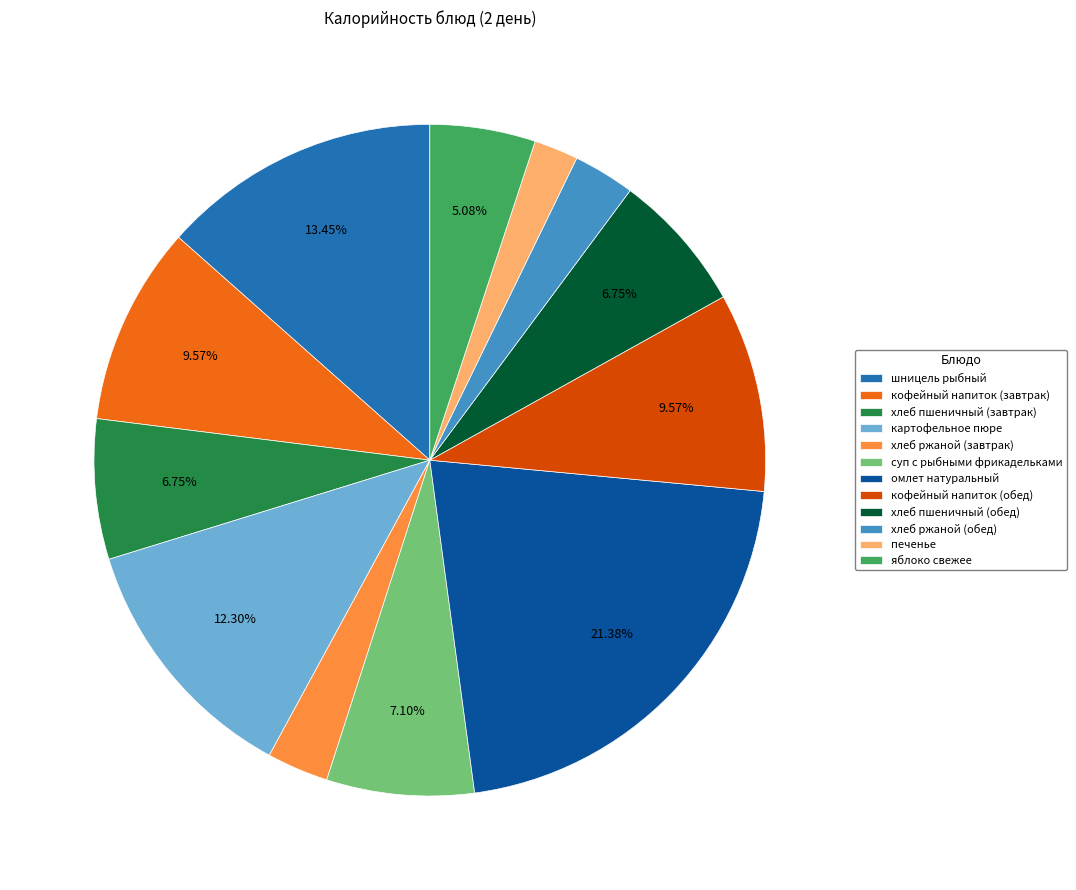

To the nearest percent, what percentage of the pie is яблоко свежее?

5%